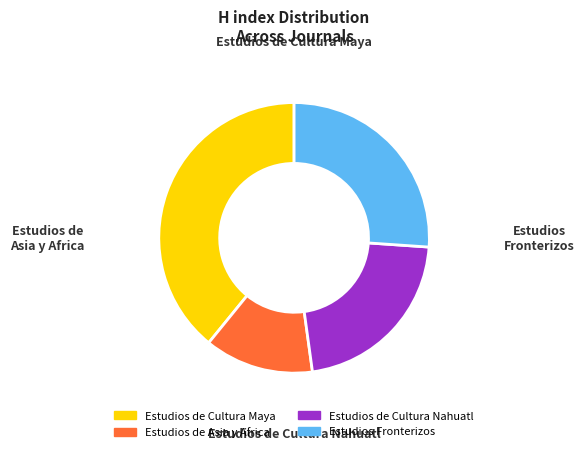

How many slices are in this pie chart?

4